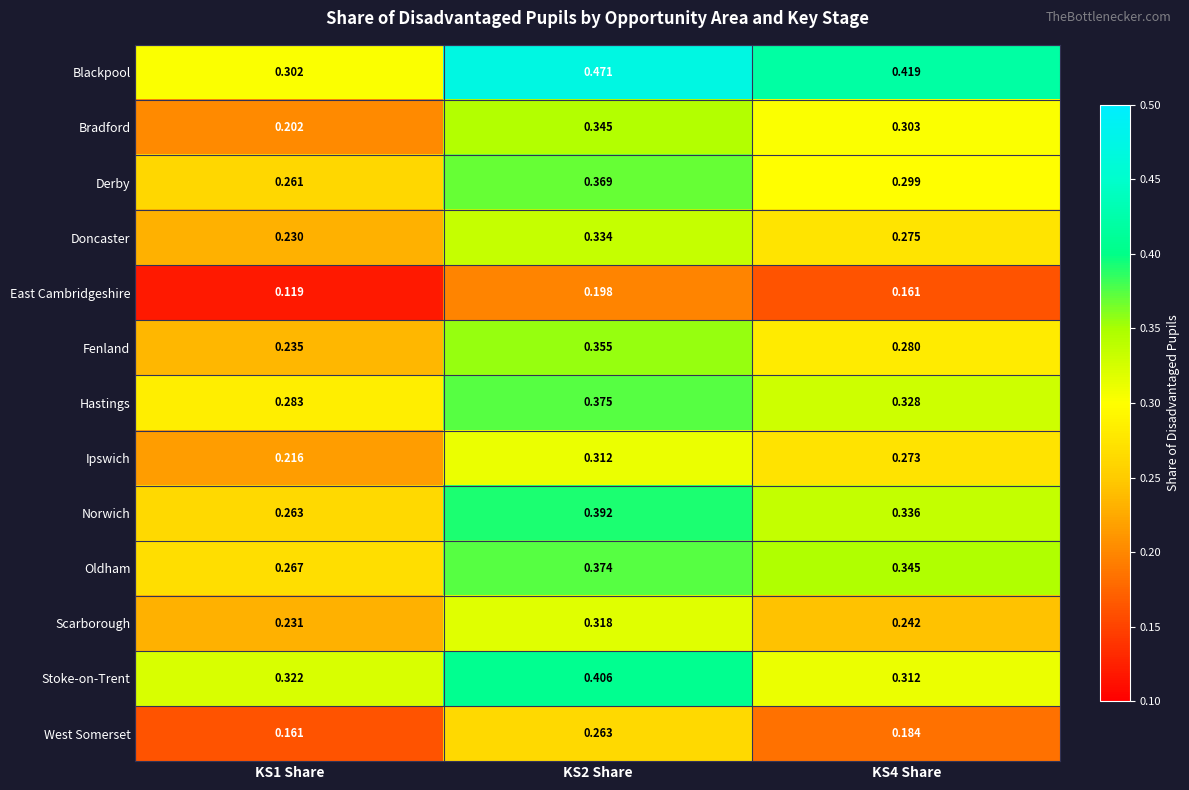

Which series changed the most between KS1 Share and KS4 Share?

Blackpool